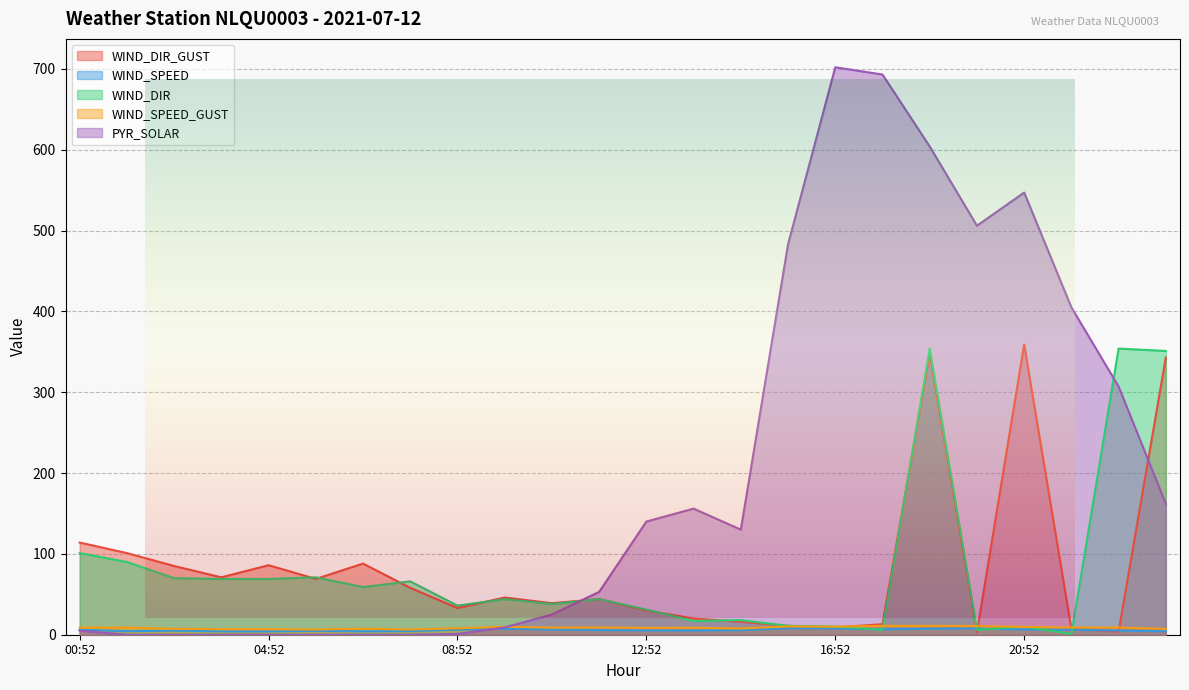

Which category has the highest value across all series?

16:52